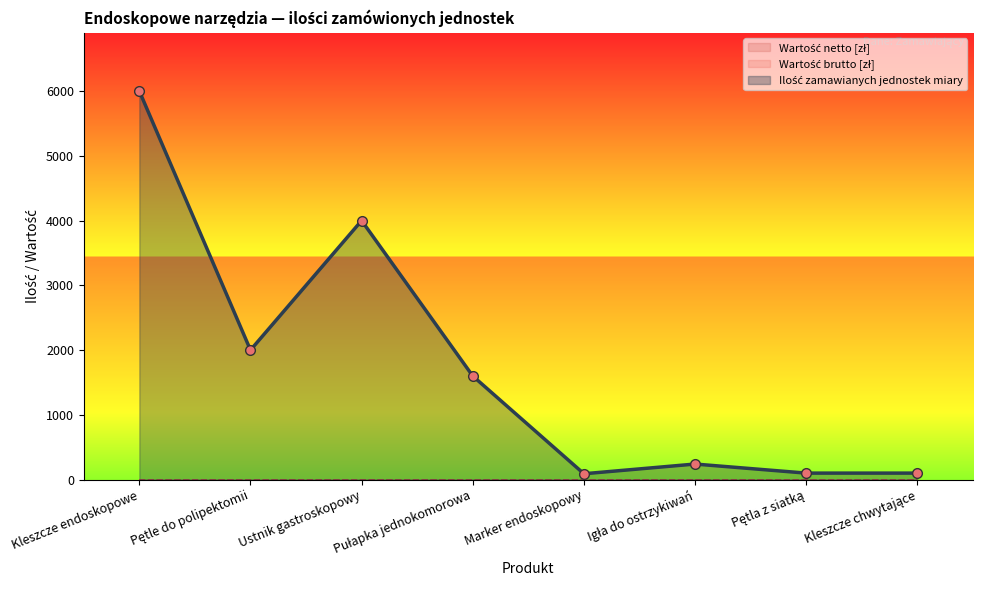

True or false: Ilość zamawianych jednostek miary has more than 0 points higher than both neighbors.

True